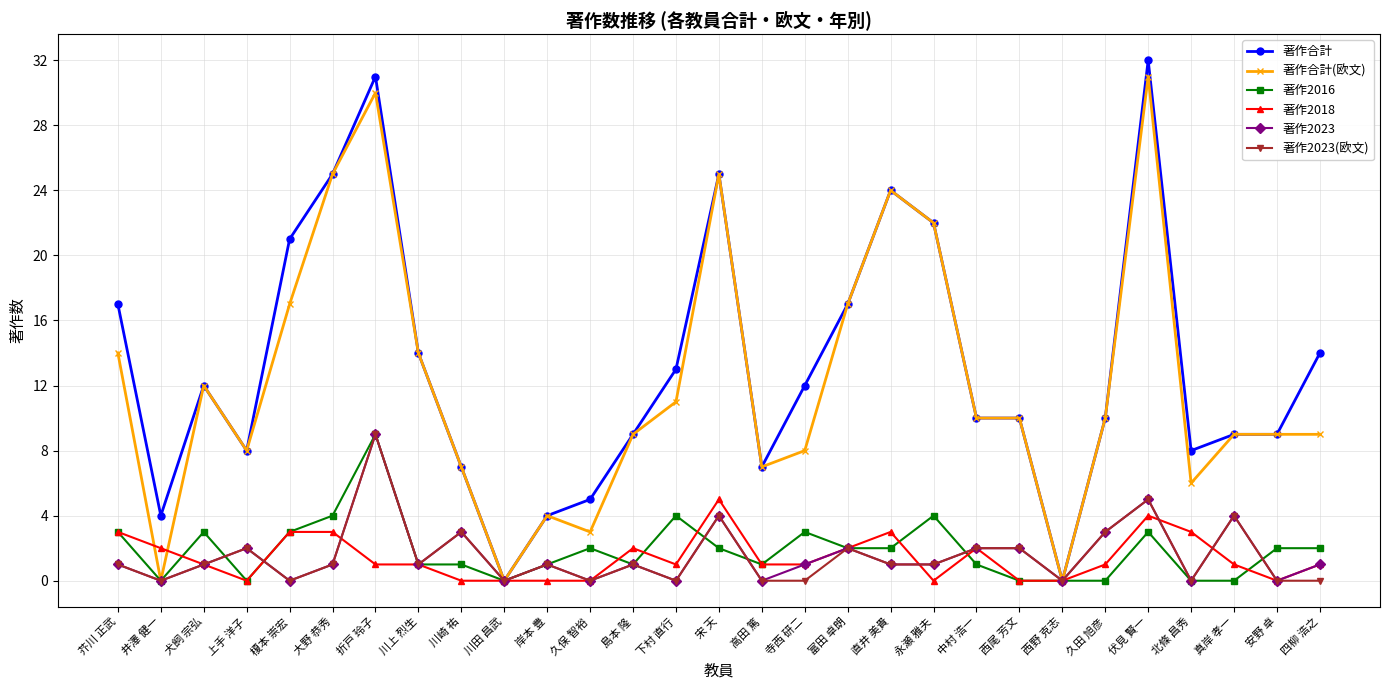

The 著作合計 series shows 9 at 真岸 孝一. True or false?

True